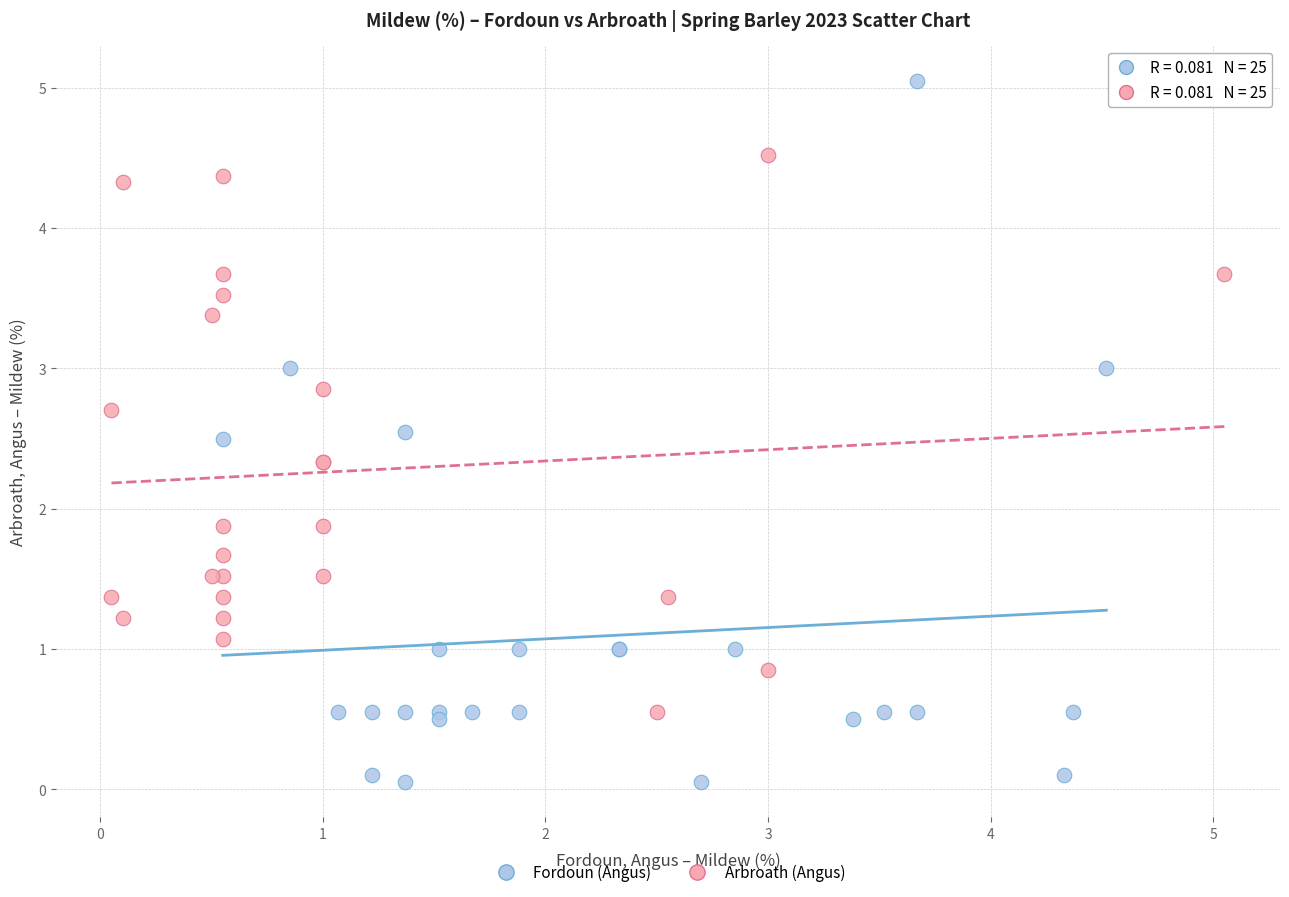

Which series has the largest Y range (max minus min)?

Fordoun (Angus)